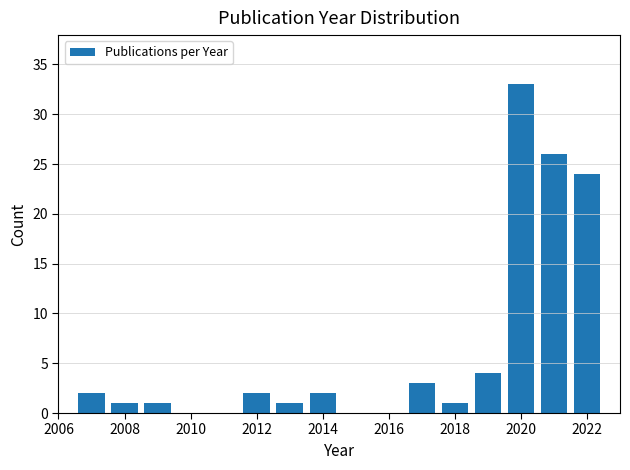

Reading left to right, transcribe this chart: for each bar, give the range it covers on the x-axis and its height. Neither the bar edges nor the heights are printed on the chart, so give them approximately, as read against the axes.

2006.5 to 2007.5: 2
2007.5 to 2008.5: 1
2008.5 to 2009.5: 1
2009.5 to 2010.5: 0
2010.5 to 2011.5: 0
2011.5 to 2012.5: 2
2012.5 to 2013.5: 1
2013.5 to 2014.5: 2
2014.5 to 2015.5: 0
2015.5 to 2016.5: 0
2016.5 to 2017.5: 3
2017.5 to 2018.5: 1
2018.5 to 2019.5: 4
2019.5 to 2020.5: 33
2020.5 to 2021.5: 26
2021.5 to 2022.5: 24